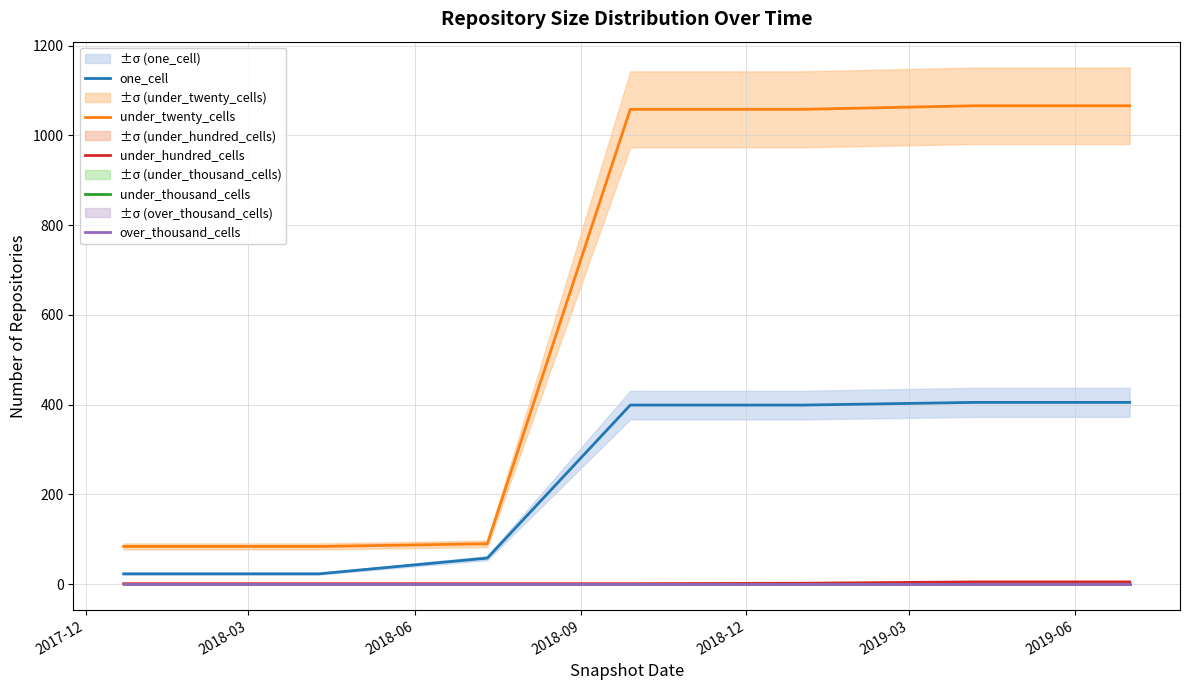

True or false: under_twenty_cells and one_cell cross at least once.

False